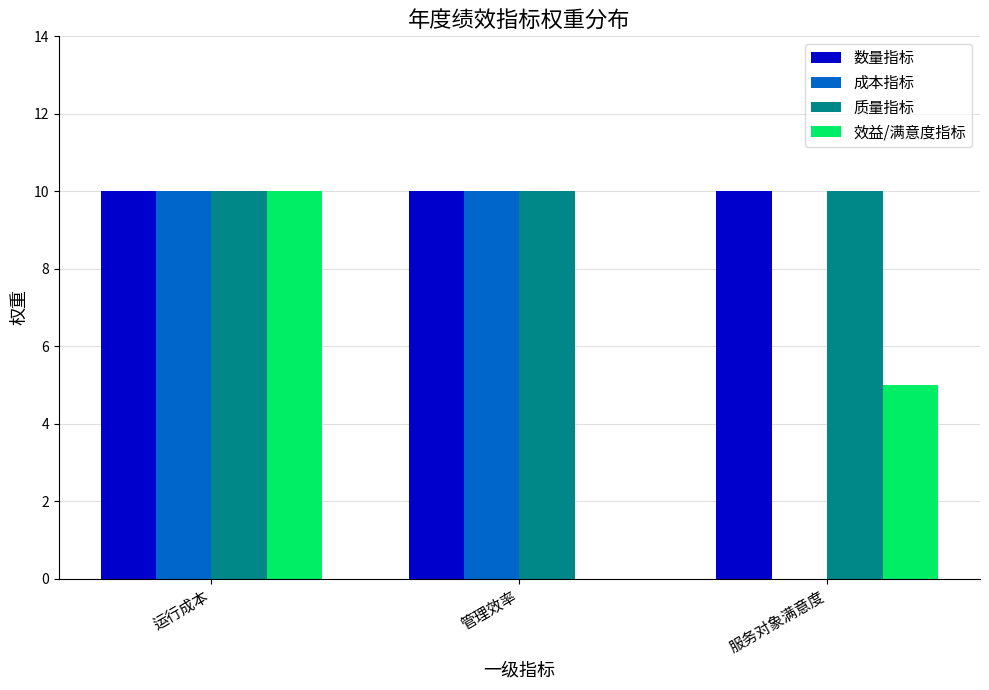

Are the bars horizontal?

No